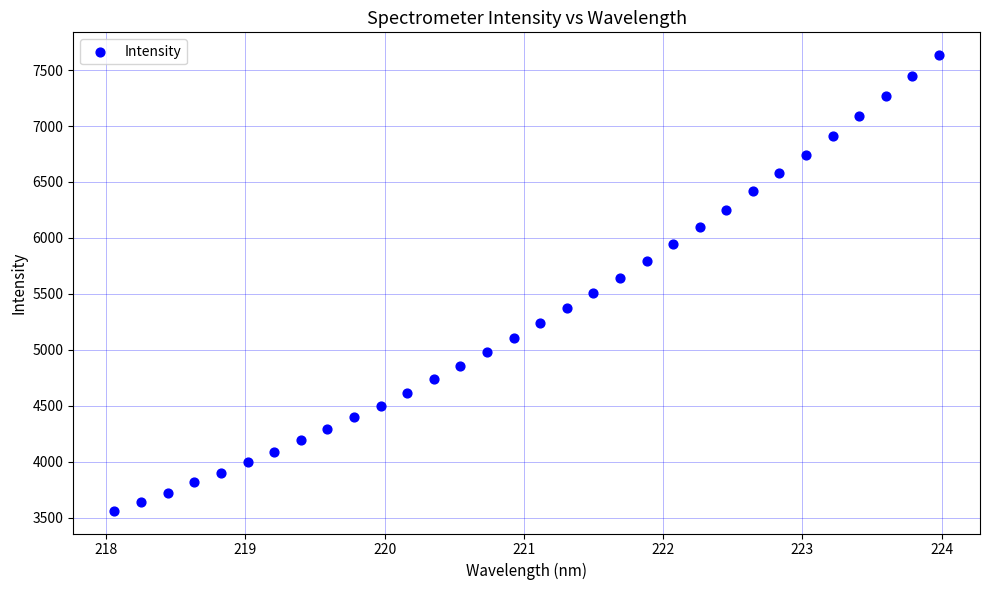

What is the range of X values (max minus min)?

5.9